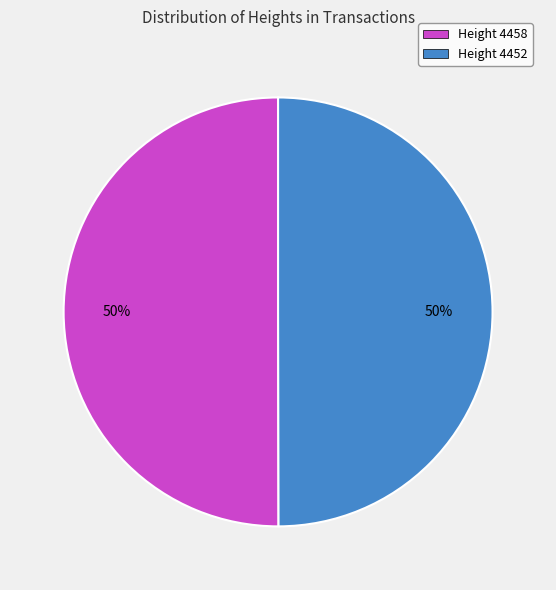

To the nearest percent, what is the combined percentage of Height 4458 and Height 4452?

100%